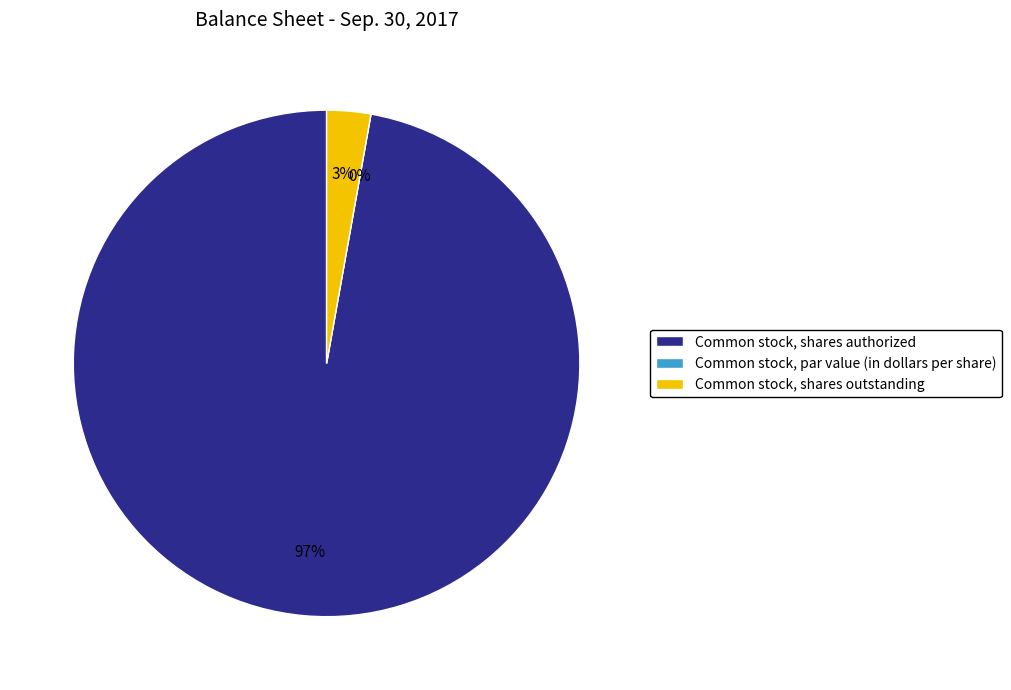

Rank the categories by value from lowest to highest.

Common stock, par value (in dollars per share), Common stock, shares outstanding, Common stock, shares authorized